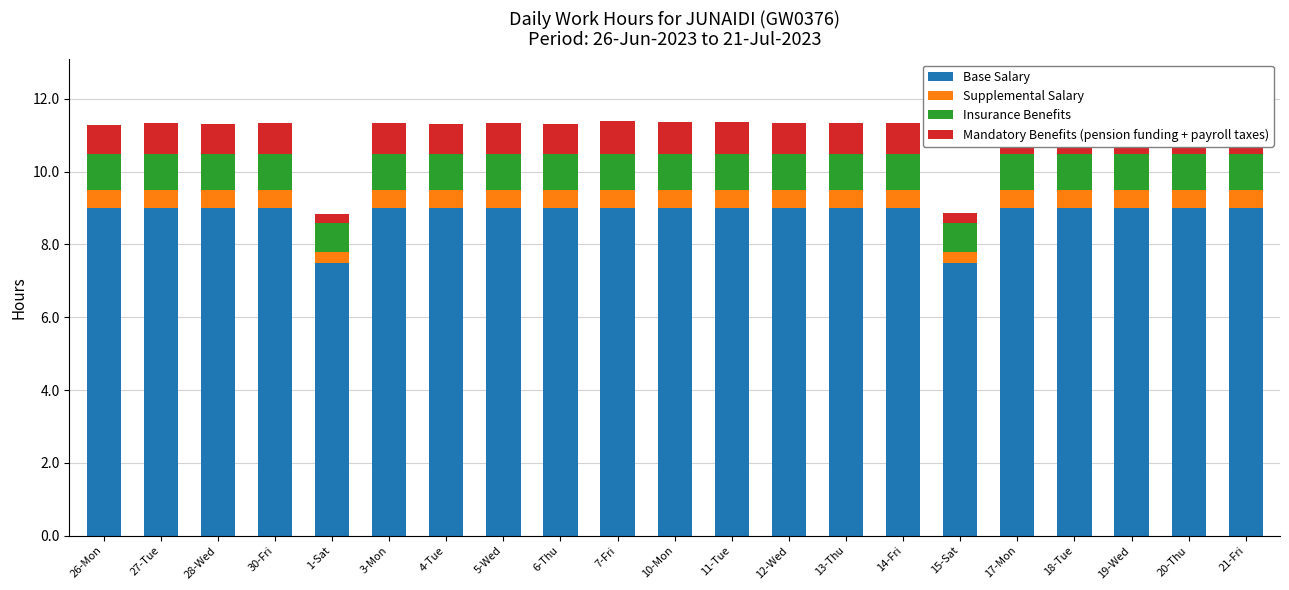

At which category does the chart reach its minimum across all series?

1-Sat